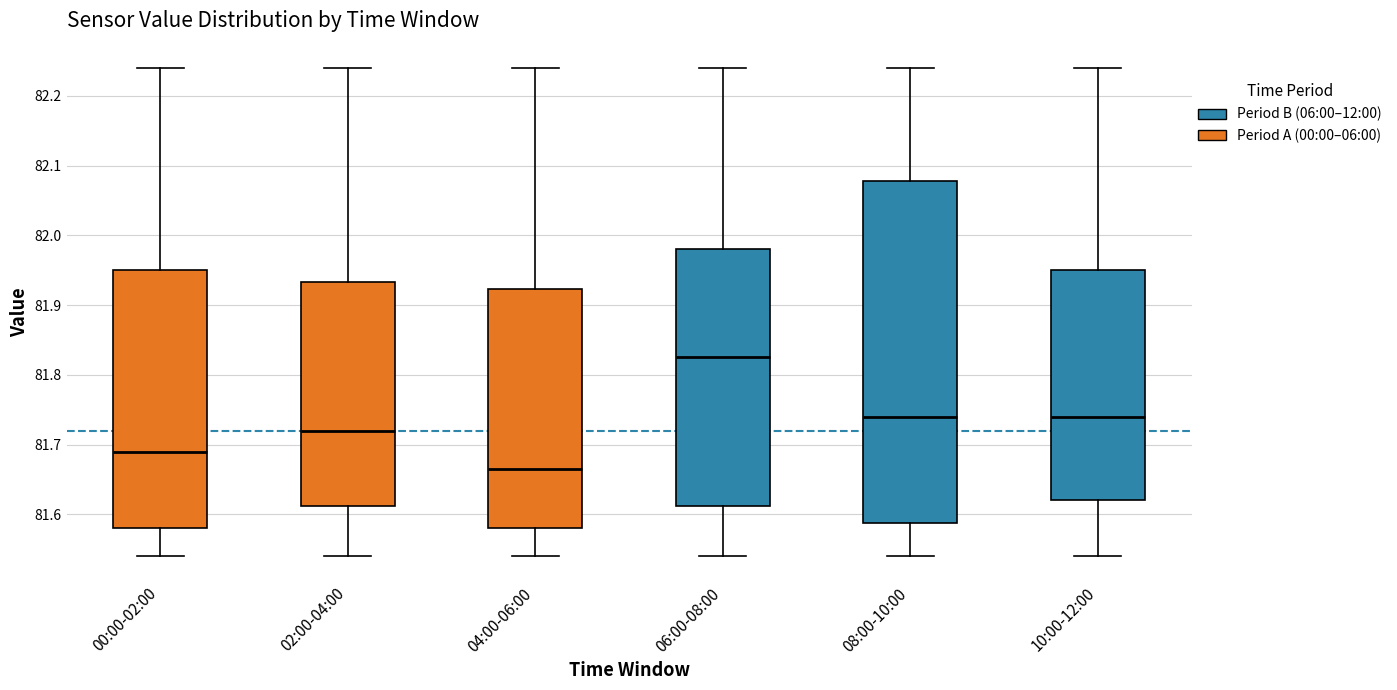

Reading left to right, transcribe this box plot: for each box, give where its median line is, the range the box spans, and where its two whiskers end, as read against the y-axis. The values are not printed on the chart, so give them approximately, as read against the axis.

00:00-02:00: median 81.69, box 81.58 to 81.95, whiskers 81.54 to 82.24
02:00-04:00: median 81.72, box 81.61 to 81.93, whiskers 81.54 to 82.24
04:00-06:00: median 81.67, box 81.58 to 81.92, whiskers 81.54 to 82.24
06:00-08:00: median 81.83, box 81.61 to 81.98, whiskers 81.54 to 82.24
08:00-10:00: median 81.74, box 81.59 to 82.08, whiskers 81.54 to 82.24
10:00-12:00: median 81.74, box 81.62 to 81.95, whiskers 81.54 to 82.24